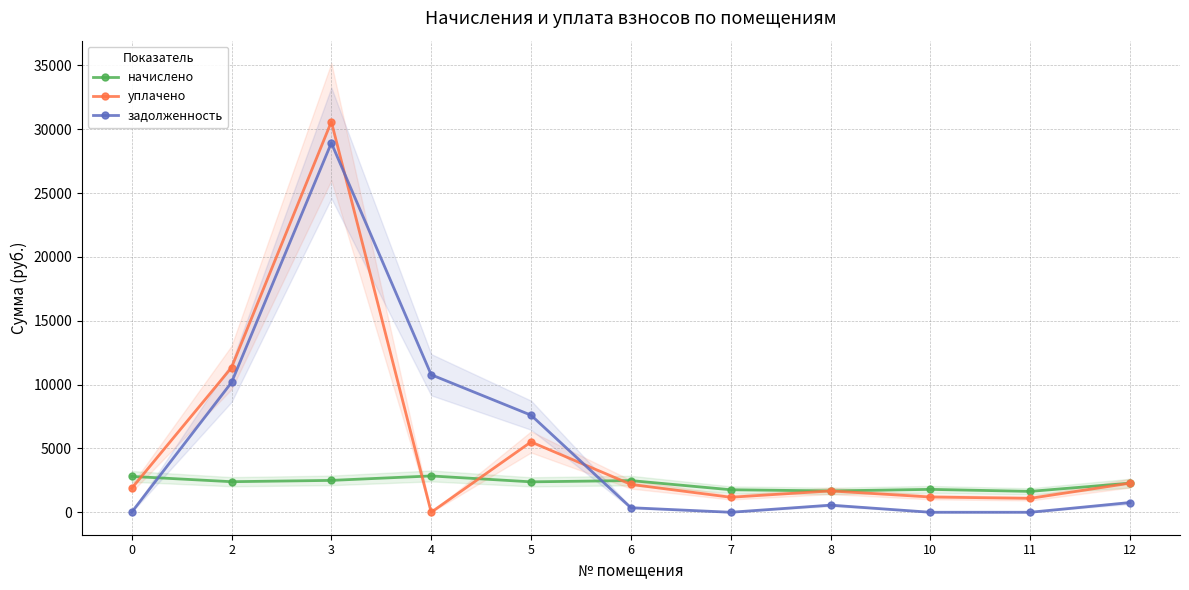

How many interior local valleys does the уплачено series have?

3